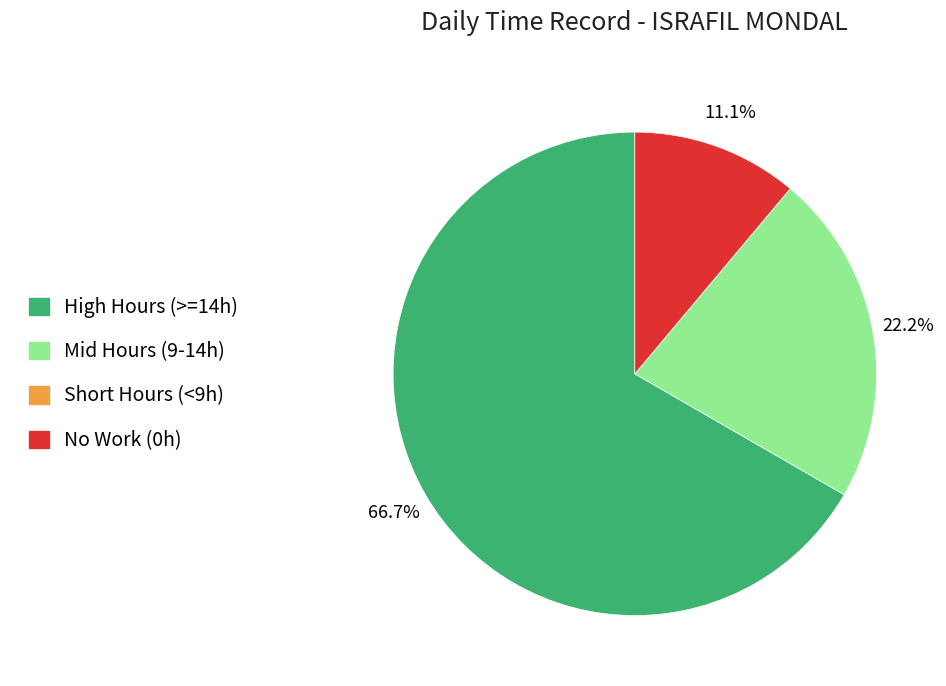

Which category has the biggest portion of the pie?

High Hours (>=14h)